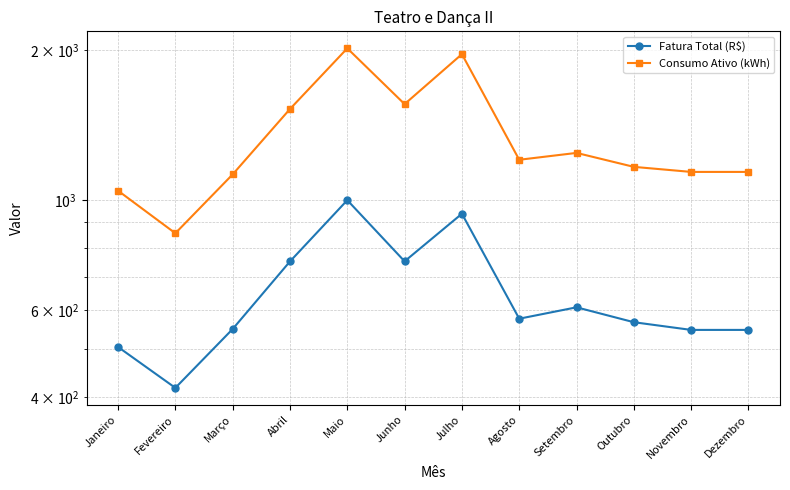

True or false: Consumo Ativo (kWh) and Fatura Total (R$) cross at least once.

False